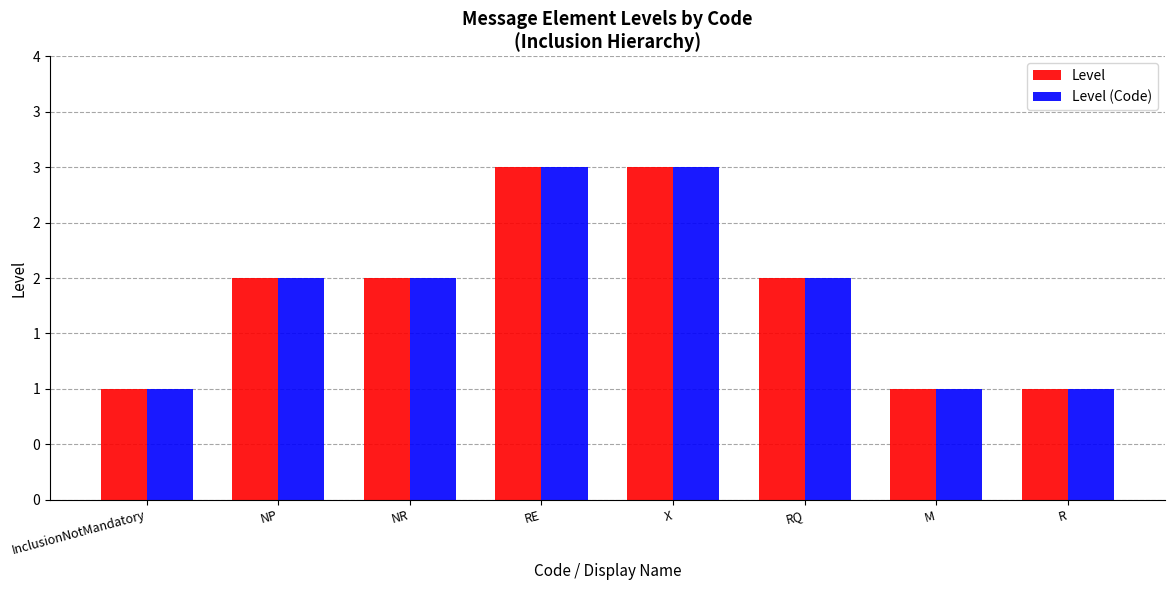

Reading left to right, transcribe all the data shown in this chart.

Level: 1	2	2	3	3	2	1	1
Level (Code): 1	2	2	3	3	2	1	1